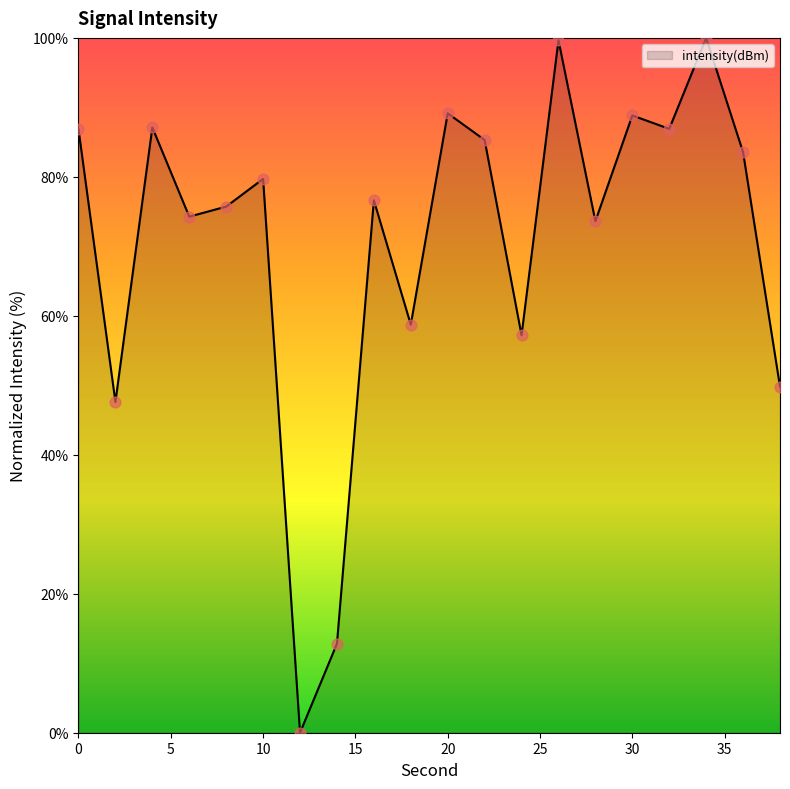

What is the greatest value displayed?

100.0